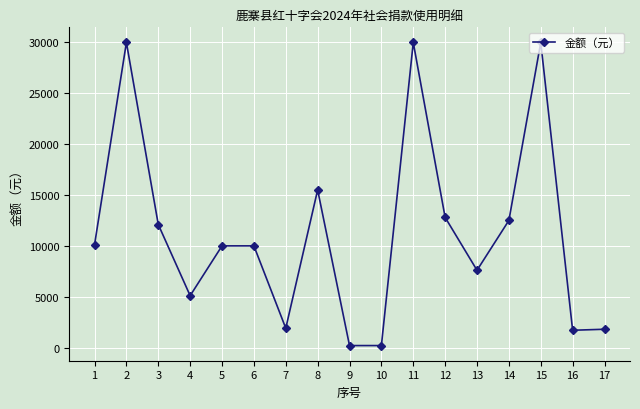

What is the value of the 4th point from the left?

5100.0